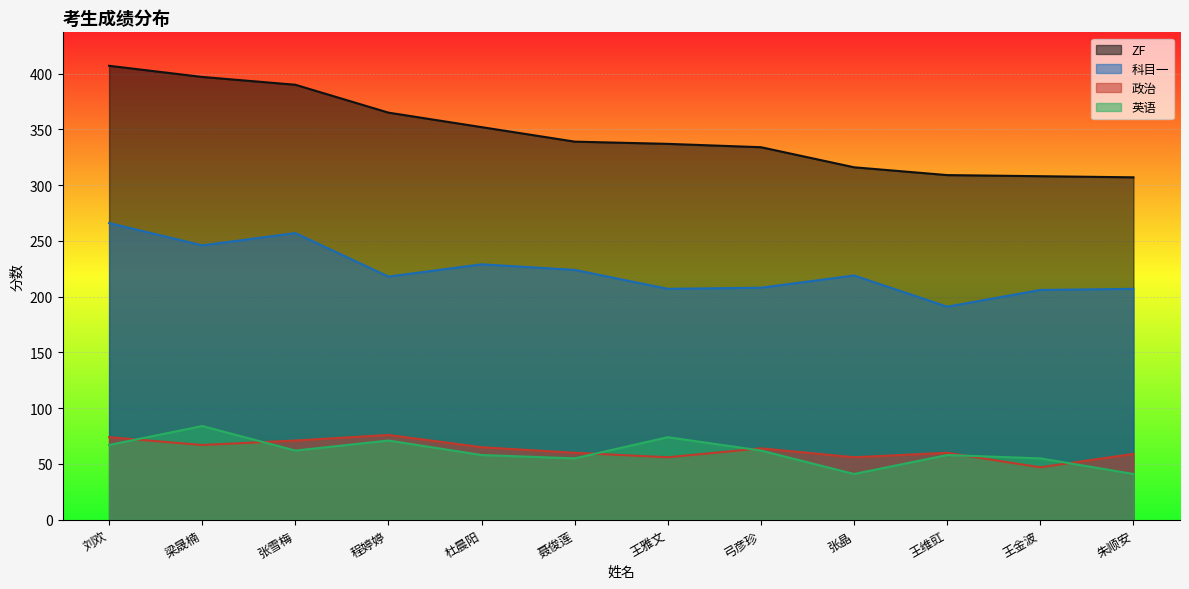

Is it true that ZF equals 309 at 王维豇?

True